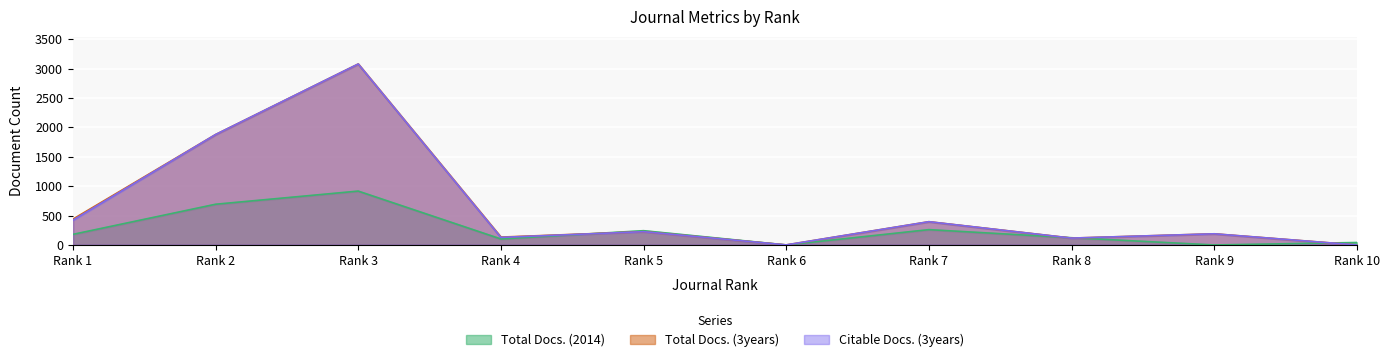

True or false: Citable Docs. (3years) and Total Docs. (2014) intersect in this chart.

True